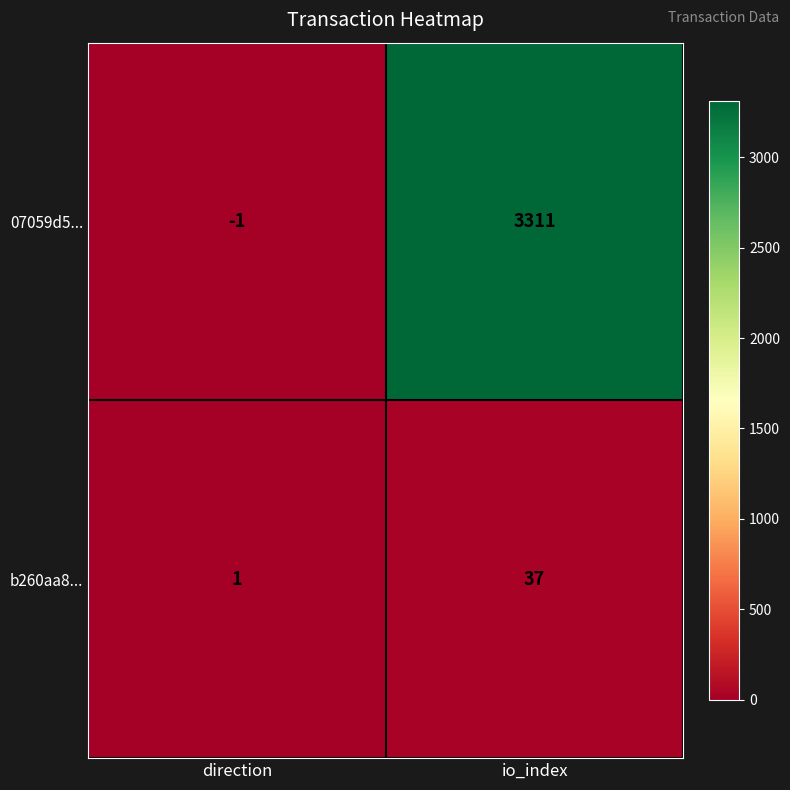

Which label corresponds to the largest value in the chart?

io_index